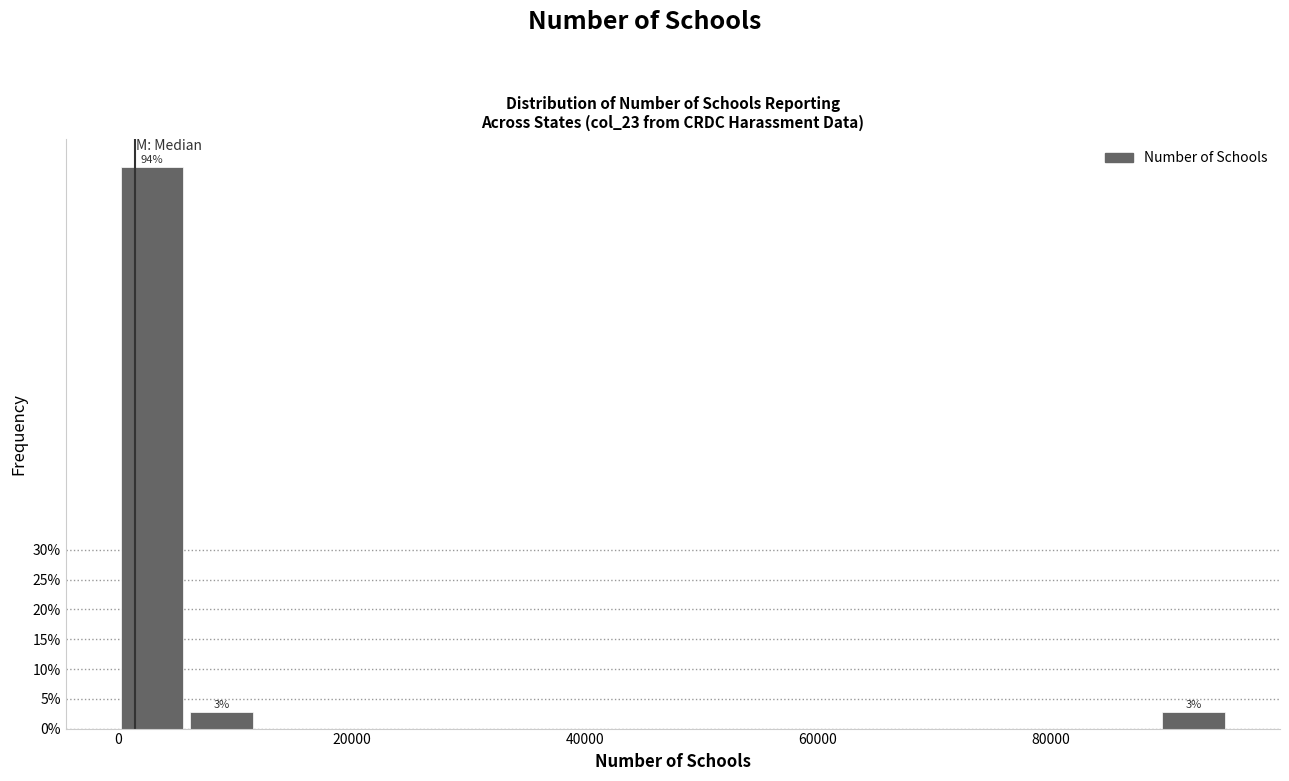

Read against the x-axis, roughly where is the centre of the tallest bar?

2000